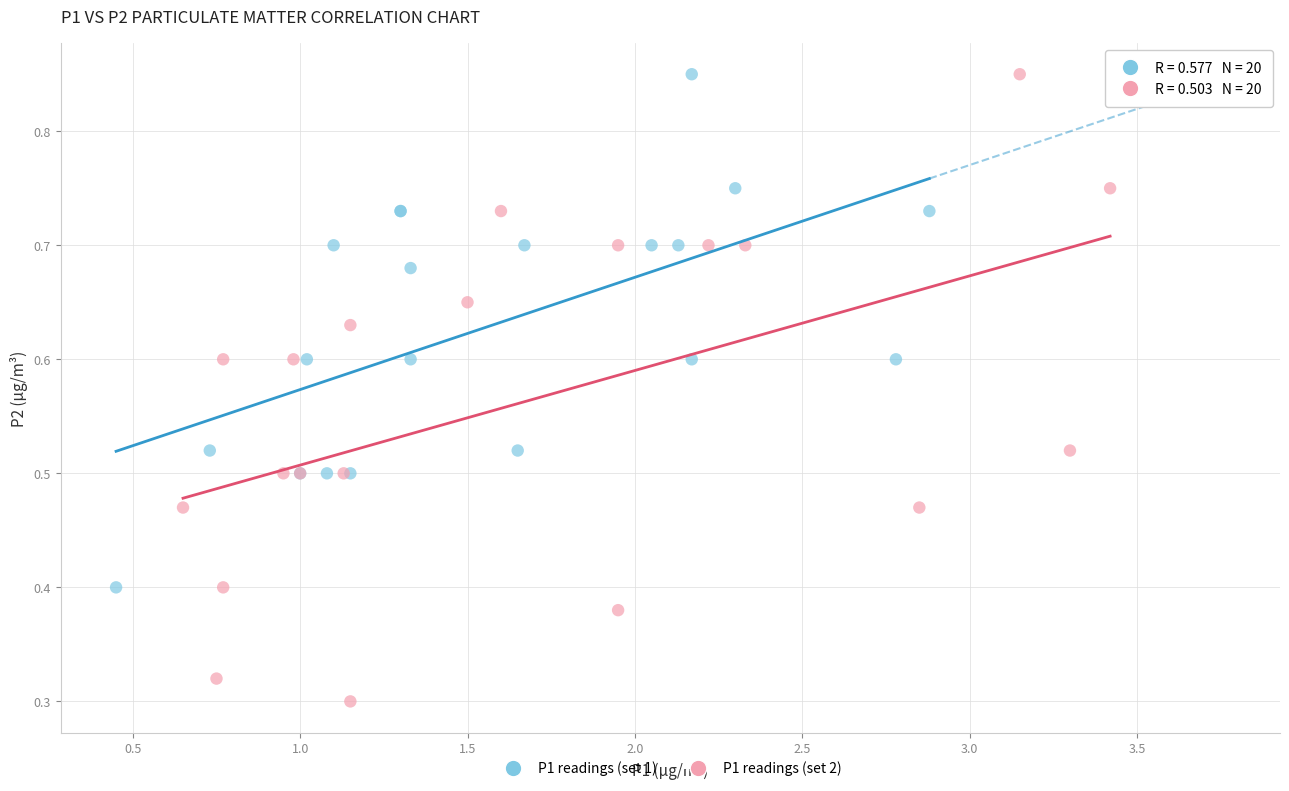

Which series has the widest spread of Y values?

P1 readings (set 2)